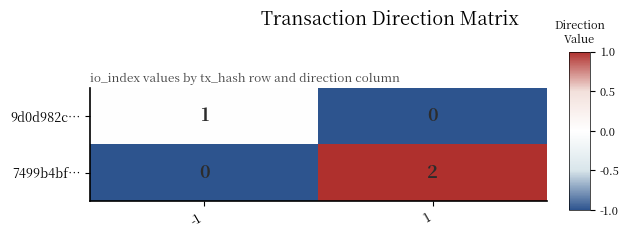

Is it true that 9d0d982c… equals 0 at 1?

True